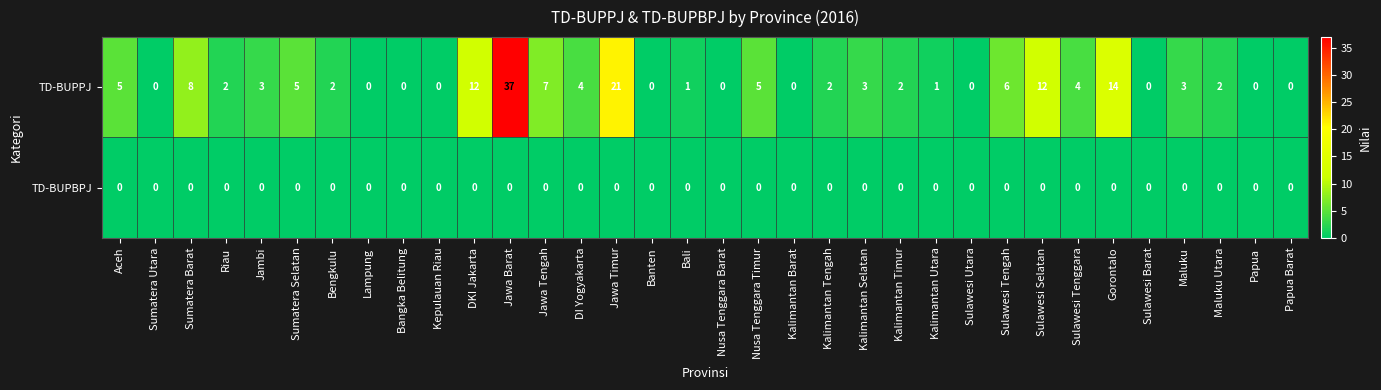

What is the difference between the highest and lowest values at Sulawesi Tenggara?

4